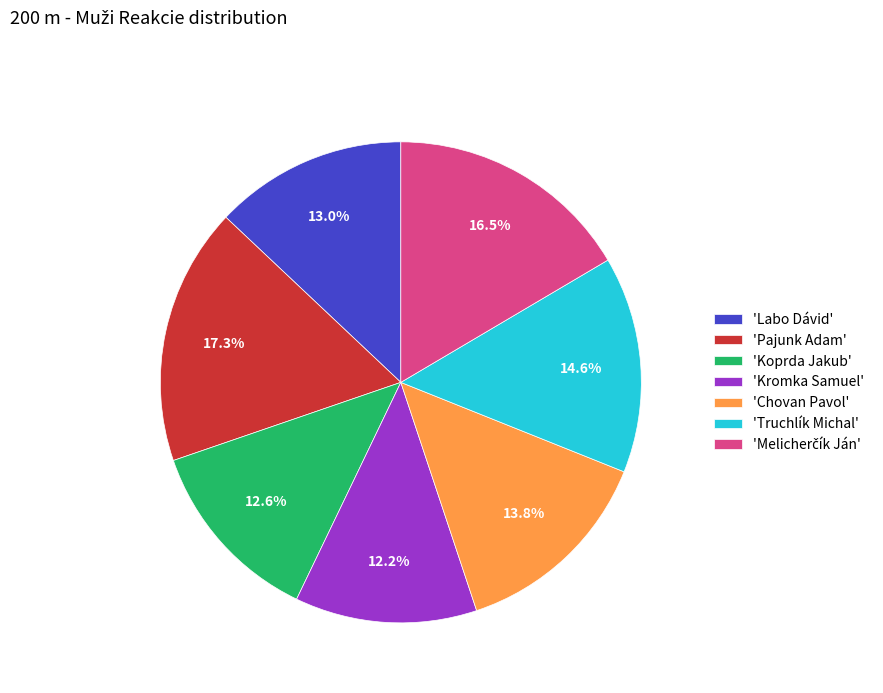

Between 'Truchlík Michal' and 'Labo Dávid', which is larger?

'Truchlík Michal'